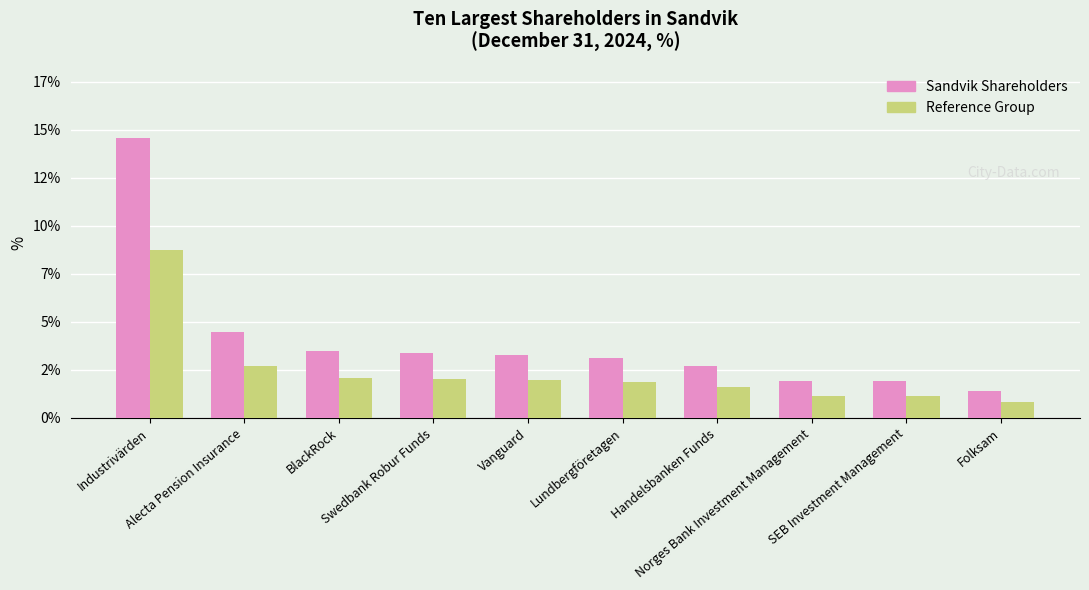

What is the label of the 9th bar from the left?

SEB Investment Management